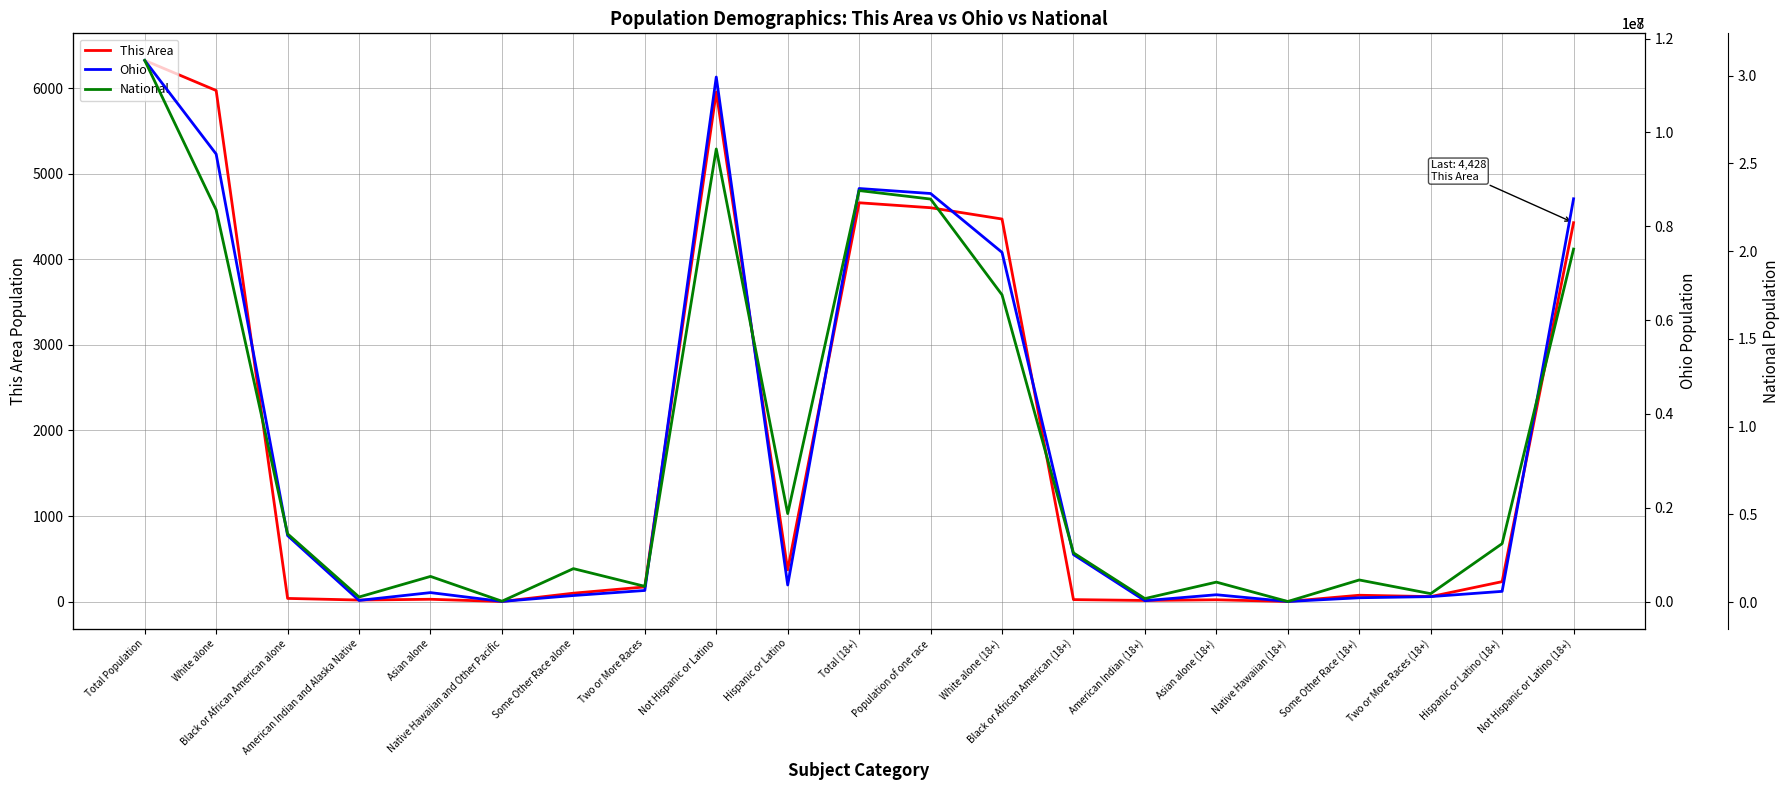

Reading left to right, what are all the values shown in this chart?

This Area: Total Population=6325	White alone=5973	Black or African American alone=37	American Indian and Alaska Native=18	Asian alone=27	Native Hawaiian and Other Pacific=1	Some Other Race alone=98	Two or More Races=171	Not Hispanic or Latino=5954	Hispanic or Latino=371	Total (18+)=4661	Population of one race=4603	White alone (18+)=4471	Black or African American (18+)=23	American Indian (18+)=13	Asian alone (18+)=21	Native Hawaiian (18+)=1	Some Other Race (18+)=74	Two or More Races (18+)=58	Hispanic or Latino (18+)=233	Not Hispanic or Latino (18+)=4428
Ohio: Total Population=11536504	White alone=9539437	Black or African American alone=1407681	American Indian and Alaska Native=25292	Asian alone=192233	Native Hawaiian and Other Pacific=4066	Some Other Race alone=130030	Two or More Races=237765	Not Hispanic or Latino=11181830	Hispanic or Latino=354674	Total (18+)=8805753	Population of one race=8699082	White alone (18+)=7444509	Black or African American (18+)=1003077	American Indian (18+)=19616	Asian alone (18+)=146512	Native Hawaiian (18+)=2824	Some Other Race (18+)=82544	Two or More Races (18+)=106671	Hispanic or Latino (18+)=218924	Not Hispanic or Latino (18+)=8586829
National: Total Population=308745538	White alone=223553265	Black or African American alone=38929319	American Indian and Alaska Native=2932248	Asian alone=14674252	Native Hawaiian and Other Pacific=540013	Some Other Race alone=19107368	Two or More Races=9009073	Not Hispanic or Latino=258267944	Hispanic or Latino=50477594	Total (18+)=234564071	Population of one race=229723394	White alone (18+)=175134916	Black or African American (18+)=28088003	American Indian (18+)=2043876	Asian alone (18+)=11422616	Native Hawaiian (18+)=382409	Some Other Race (18+)=12651574	Two or More Races (18+)=4840677	Hispanic or Latino (18+)=33346703	Not Hispanic or Latino (18+)=201217368